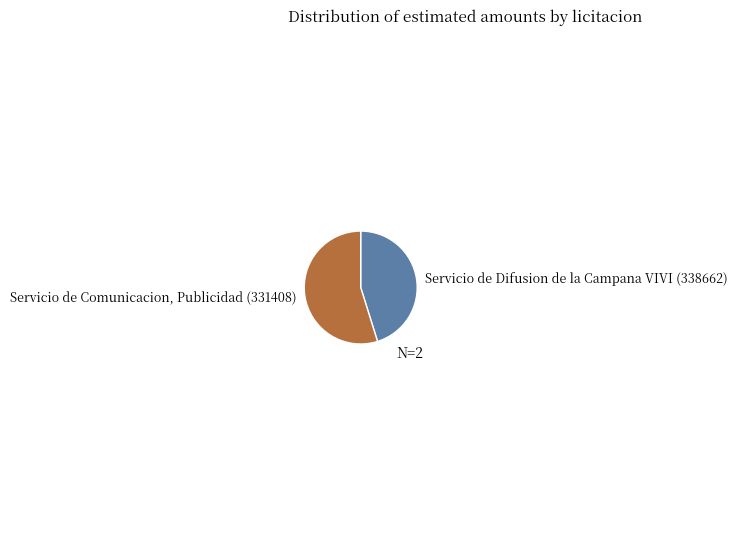

True or false: Servicio de Comunicacion, Publicidad (331408) accounts for 55% of the total.

True